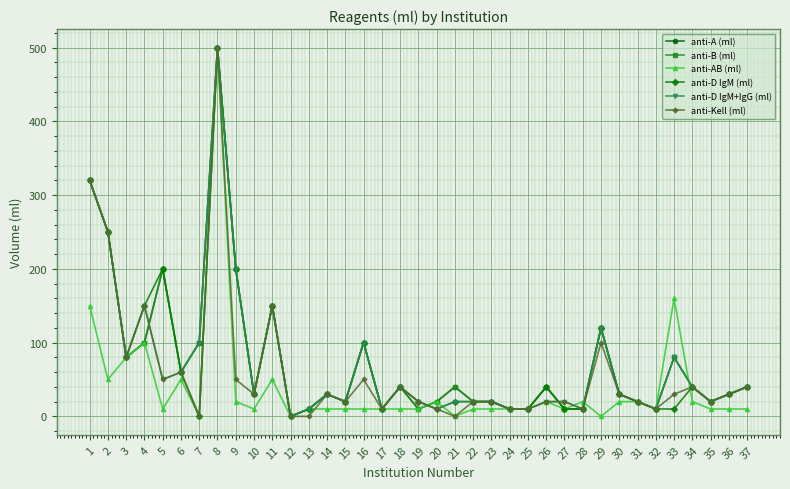

At how many categories does at least one series exceed 57?

13